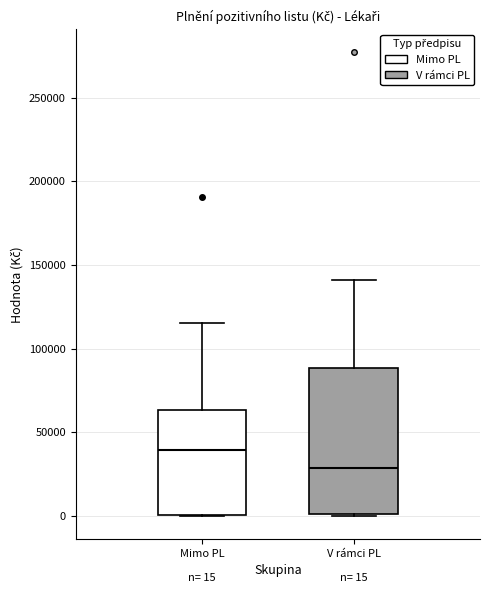

Comparing the boxes themselves (not the whiskers), which one is the tallest?

V rámci PL